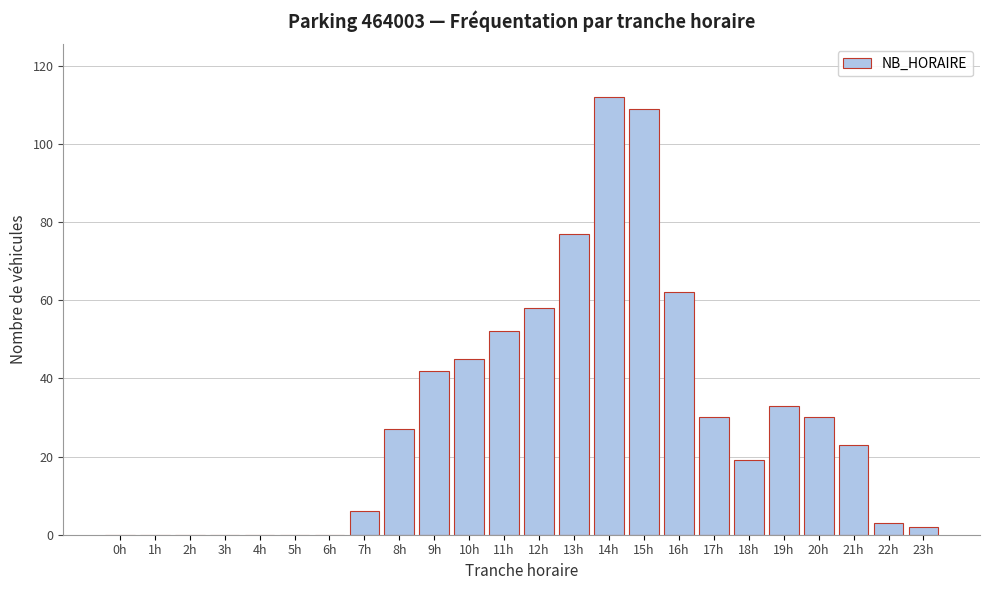

Reading right to left, transcribe all the data shown in this chart.

23h=2	22h=3	21h=23	20h=30	19h=33	18h=19	17h=30	16h=62	15h=109	14h=112	13h=77	12h=58	11h=52	10h=45	9h=42	8h=27	7h=6	6h=0	5h=0	4h=0	3h=0	2h=0	1h=0	0h=0